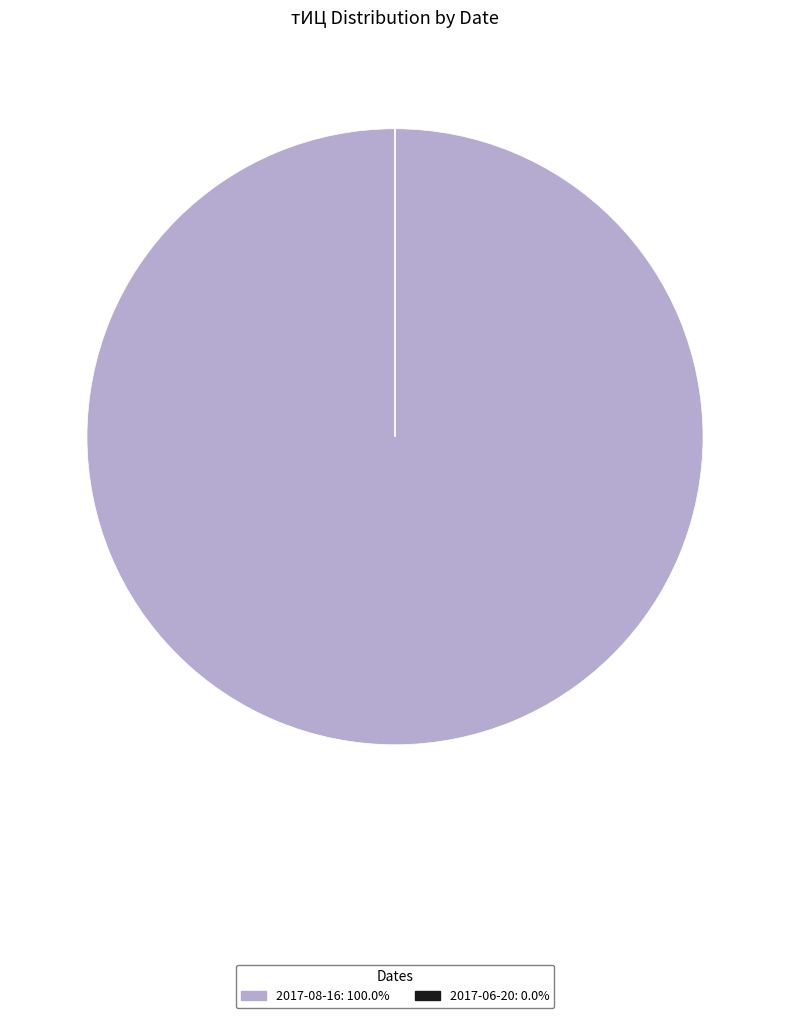

What is the largest slice in the pie chart?

2017-08-16